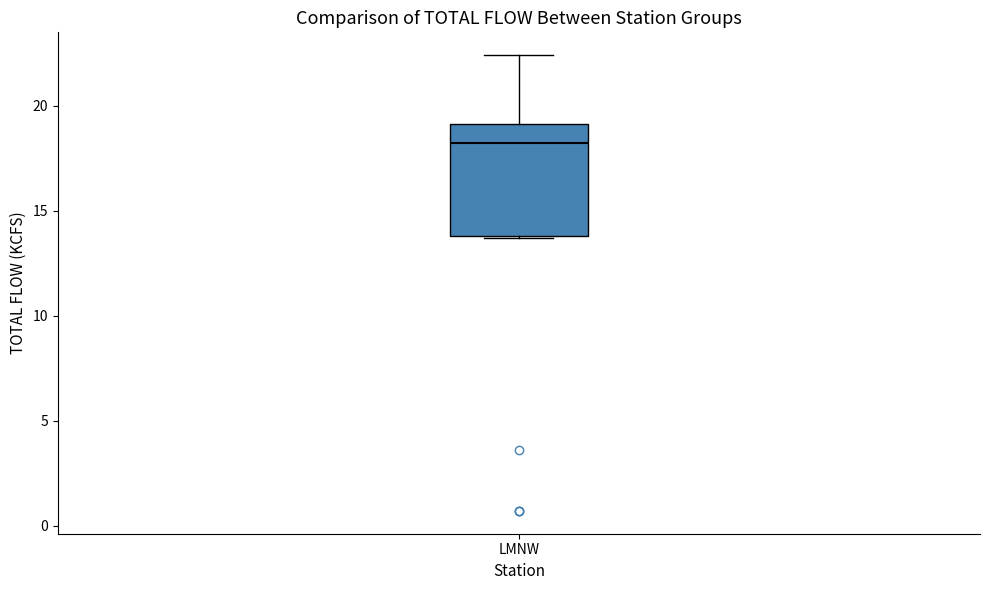

Read this box plot against the y-axis: the position of the median line, the range covered by the box, and the ends of both whiskers. The values are not printed on the chart, so give them approximately, as read against the axis.

median 18.0, box 14.0 to 19.0, whiskers 13.5 to 22.5